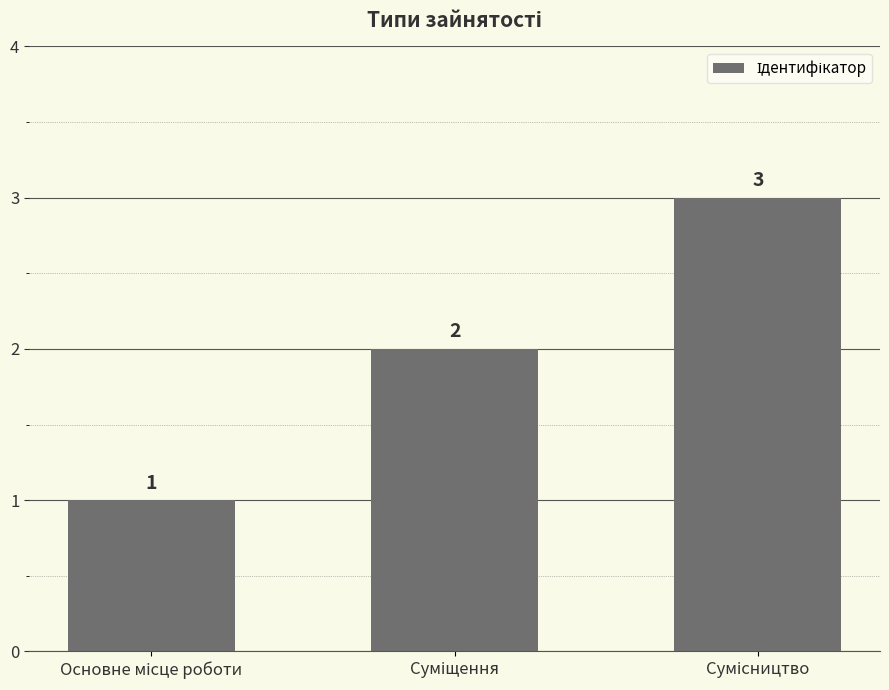

Reading left to right, transcribe all the data shown in this chart.

1	2	3